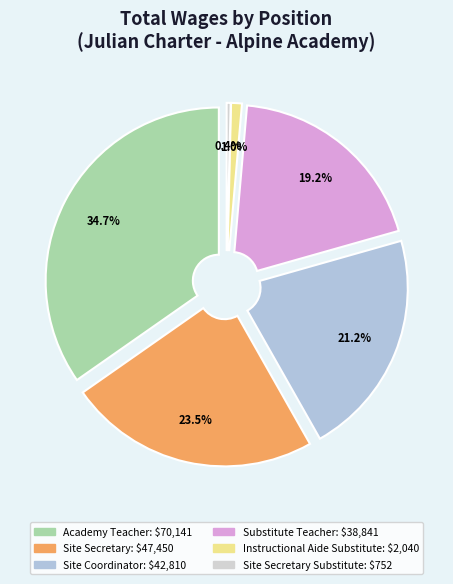

Rank the categories by value from lowest to highest.

Site Secretary Substitute, Instructional Aide Substitute, Substitute Teacher, Site Coordinator, Site Secretary, Academy Teacher